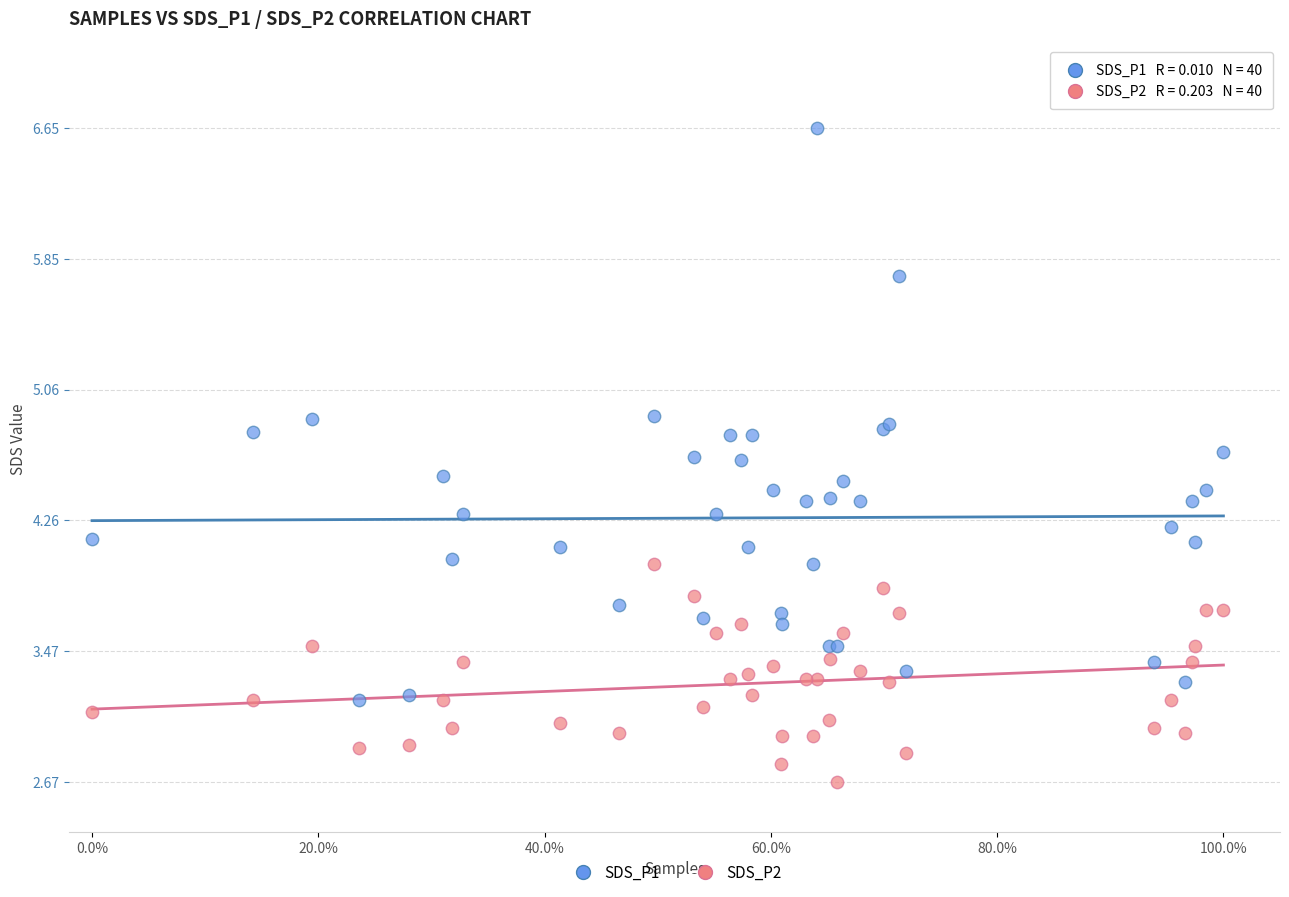

What is the X range (max minus min) for the scatter plot?

1.0